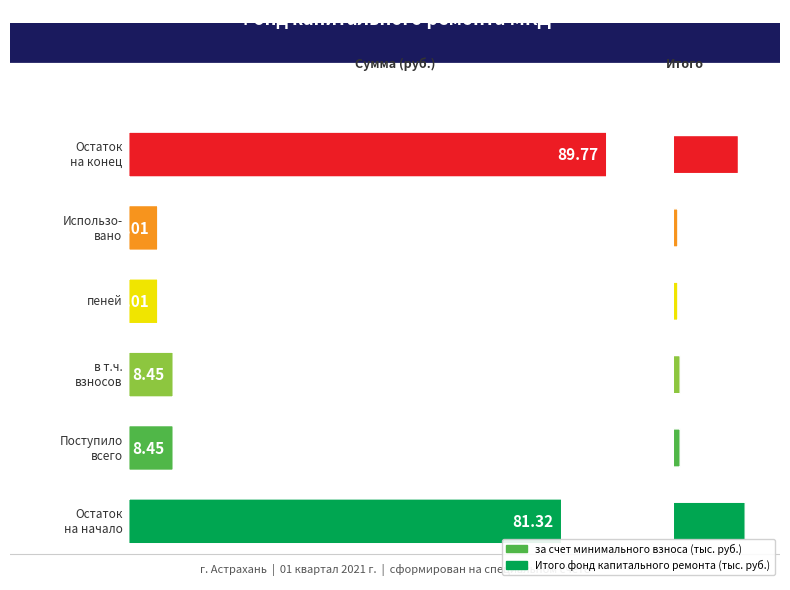

Which series has the largest range (max minus min)?

за счет минимального взноса